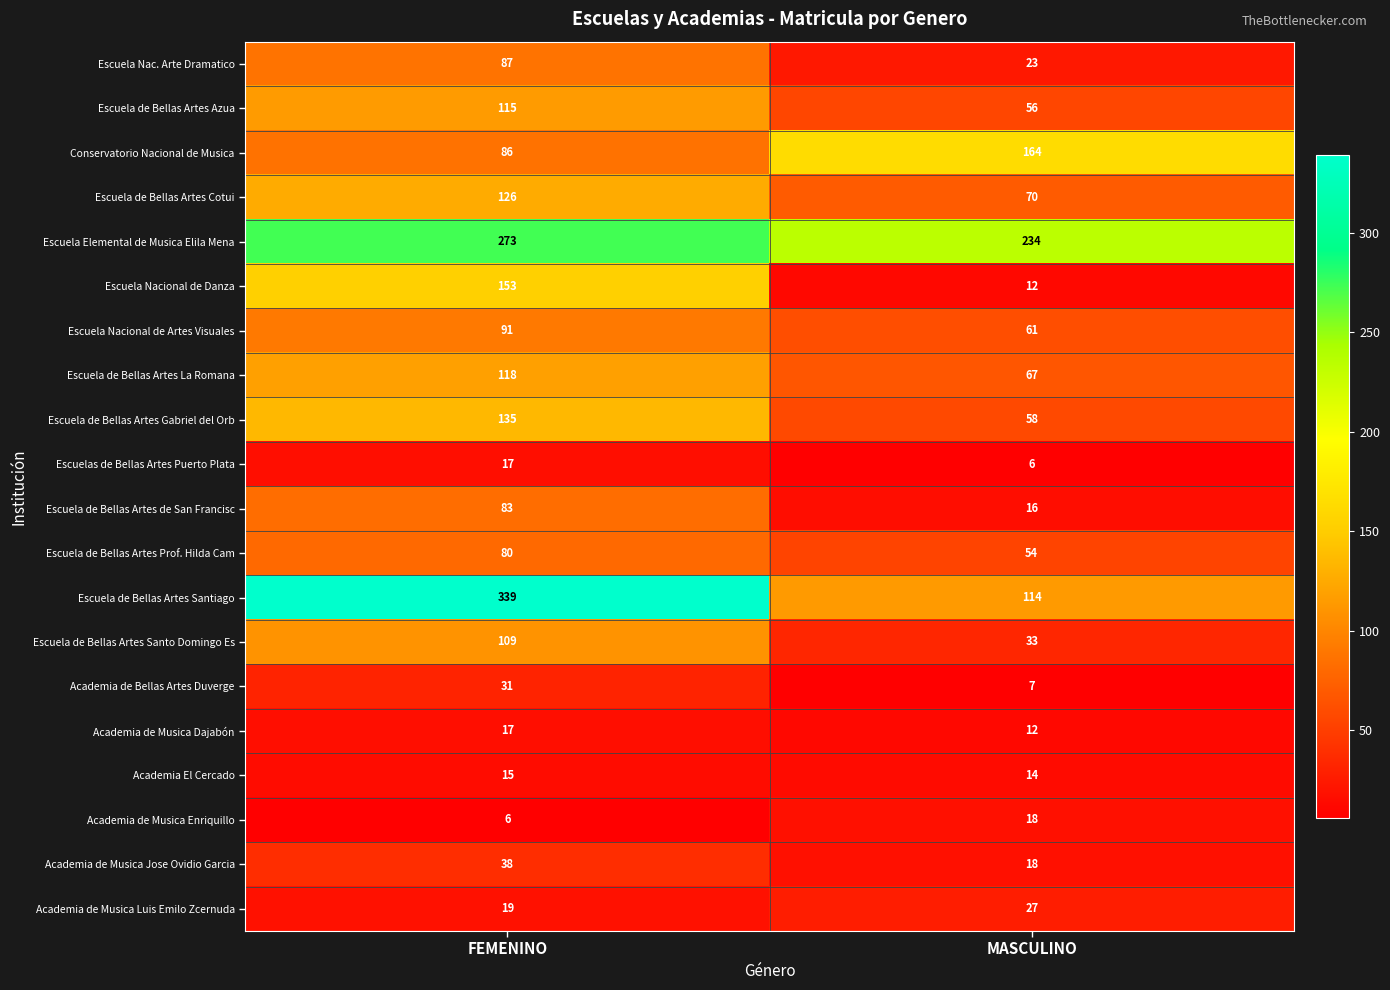

Is it true that Academia de Musica Jose Ovidio Garcia equals 18 at MASCULINO?

True